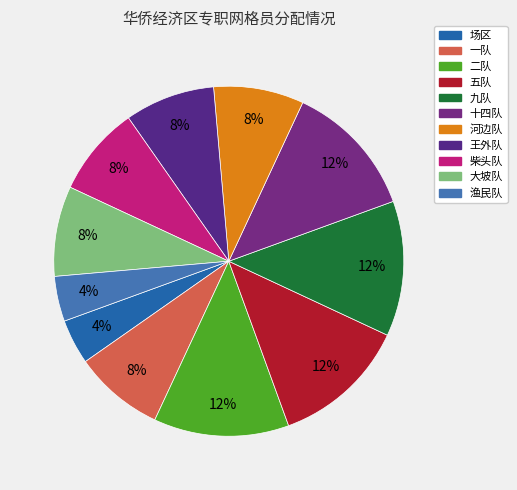

What percentage is NOT represented by 渔民队?

95.8%